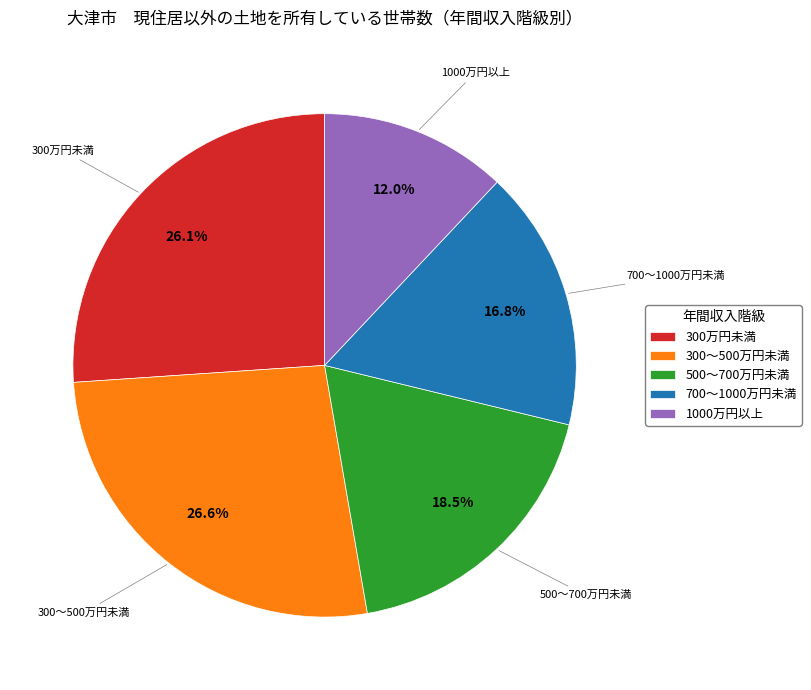

How many slices are in this pie chart?

5